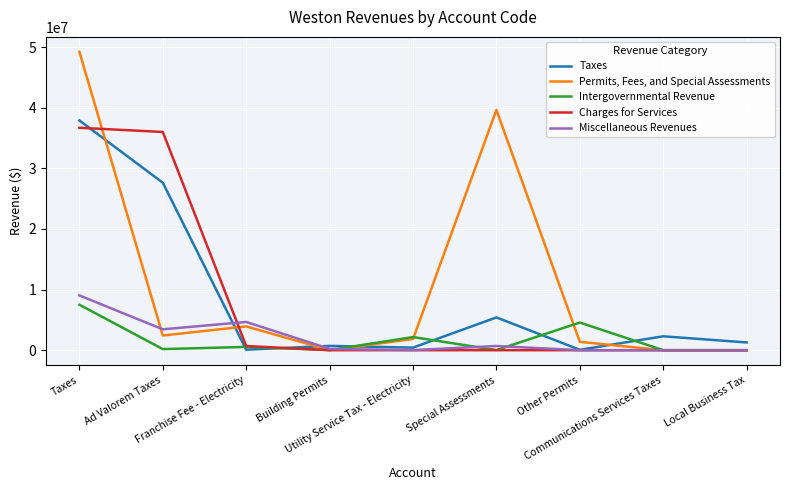

What is the total value across all series at Building Permits?

968063